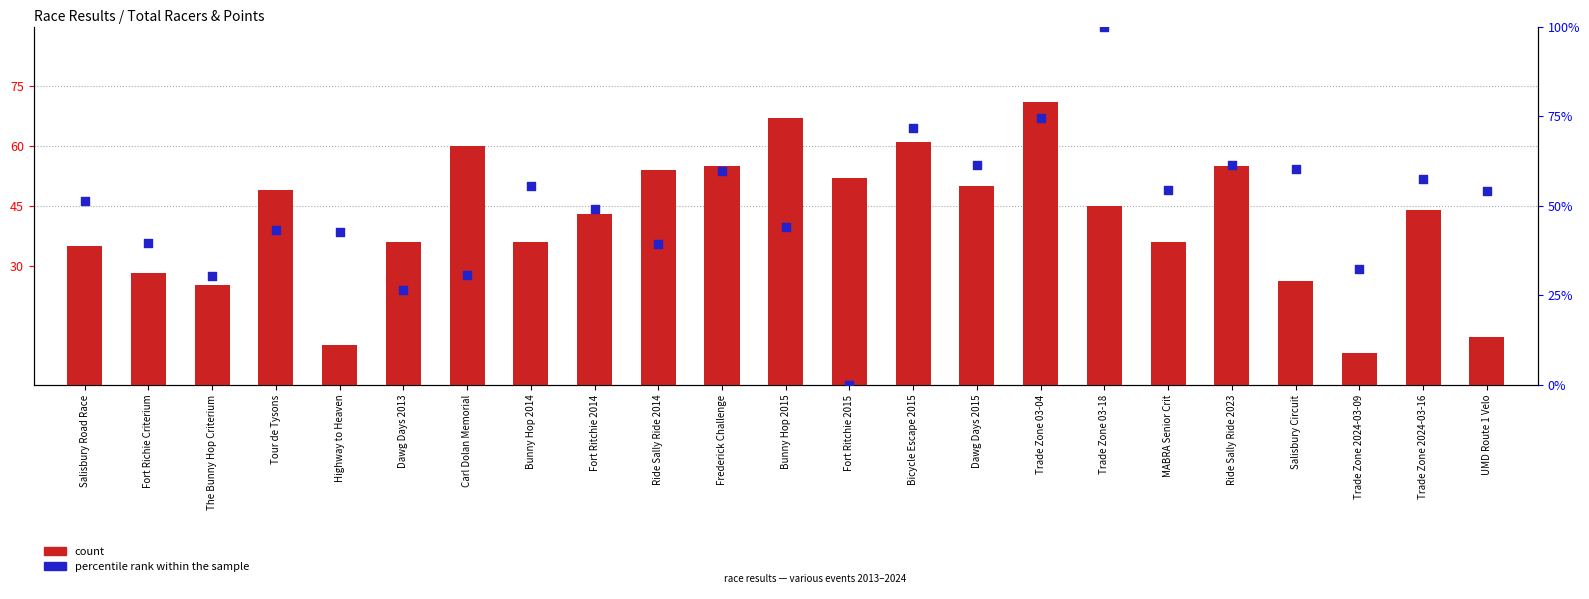

Which series contains the highest Y value?

percentile rank within the sample